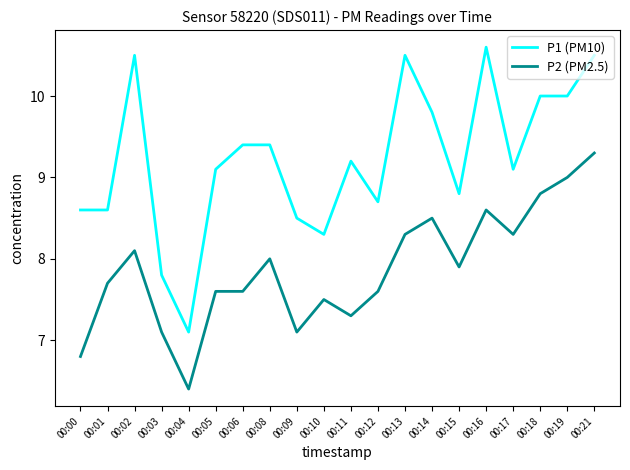

Which series has the largest total across all categories?

P1 (PM10)